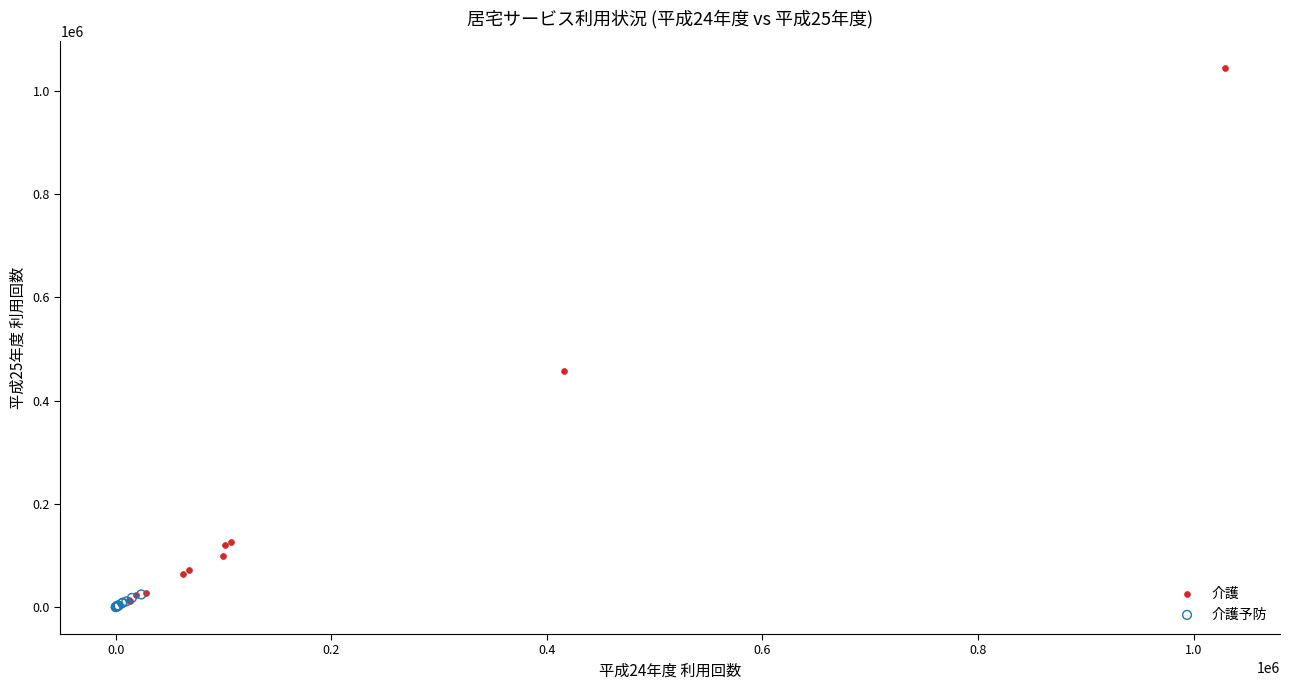

Which series contains the highest Y value?

介護